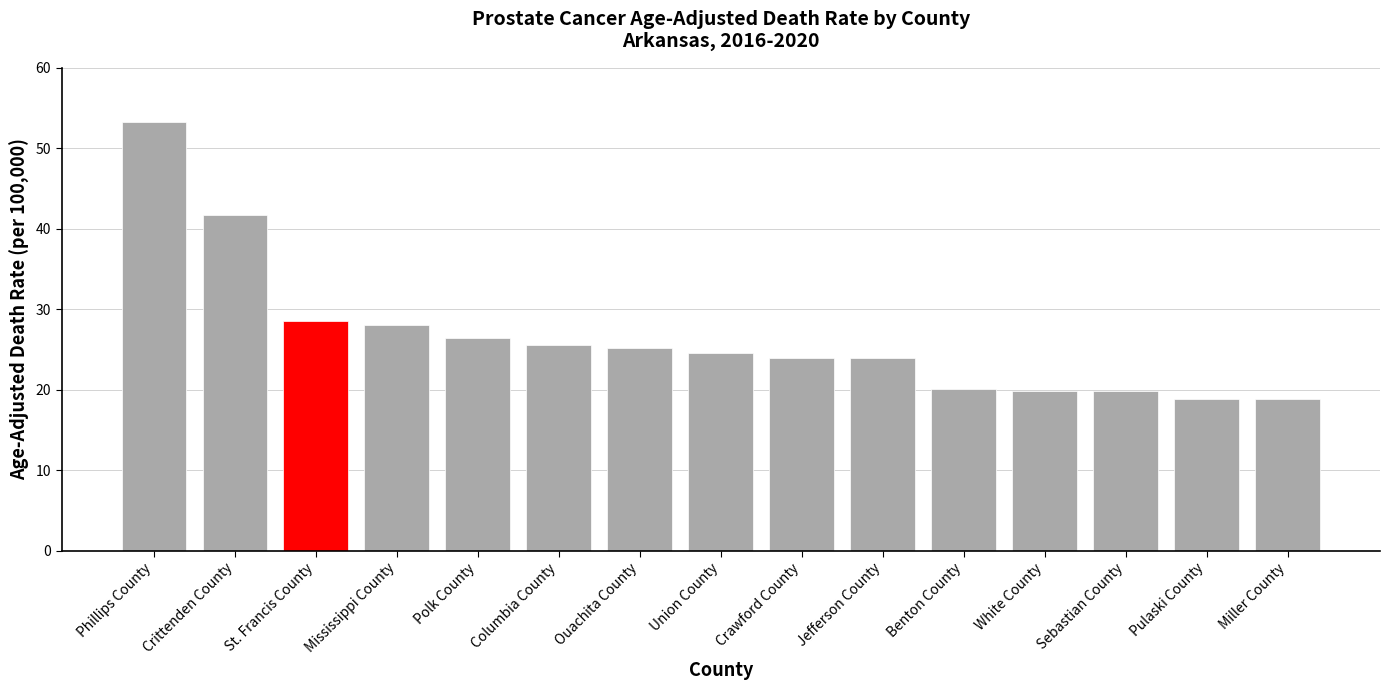

What is the approximate value at Union County?

24.6